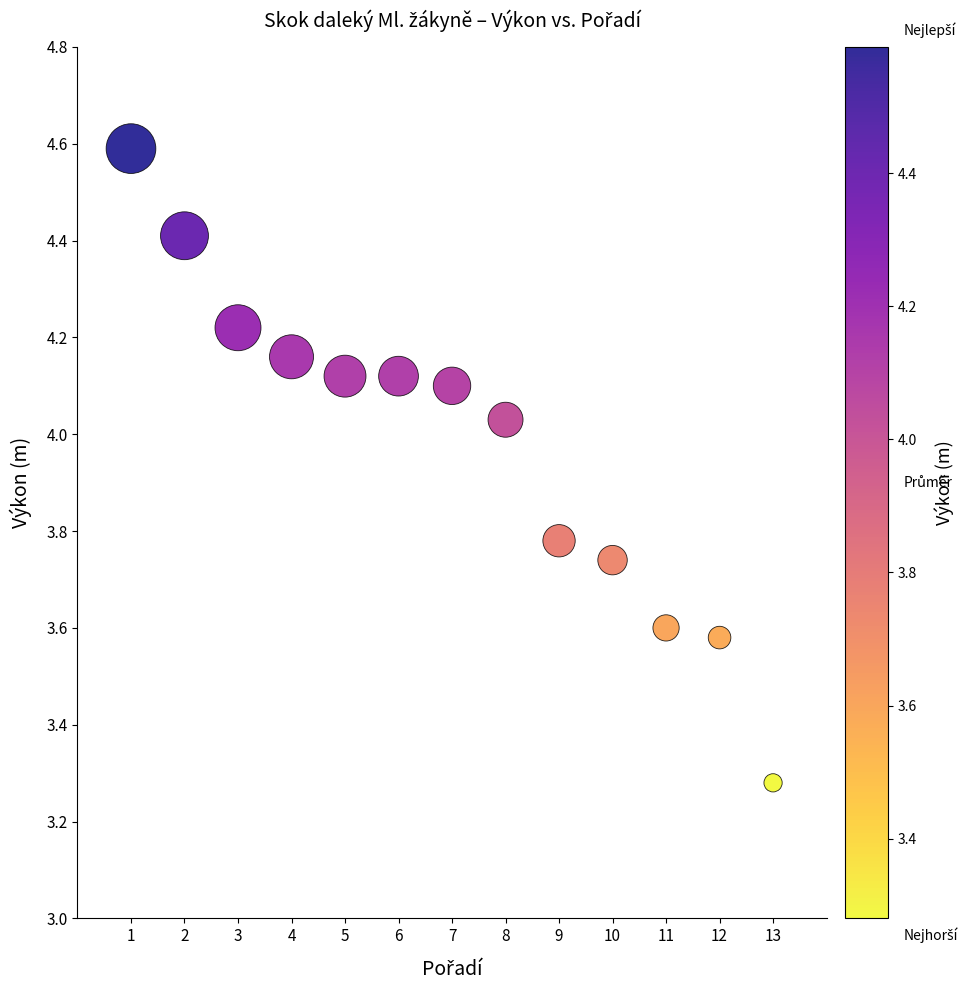

What is the range of X values (max minus min)?

12.0